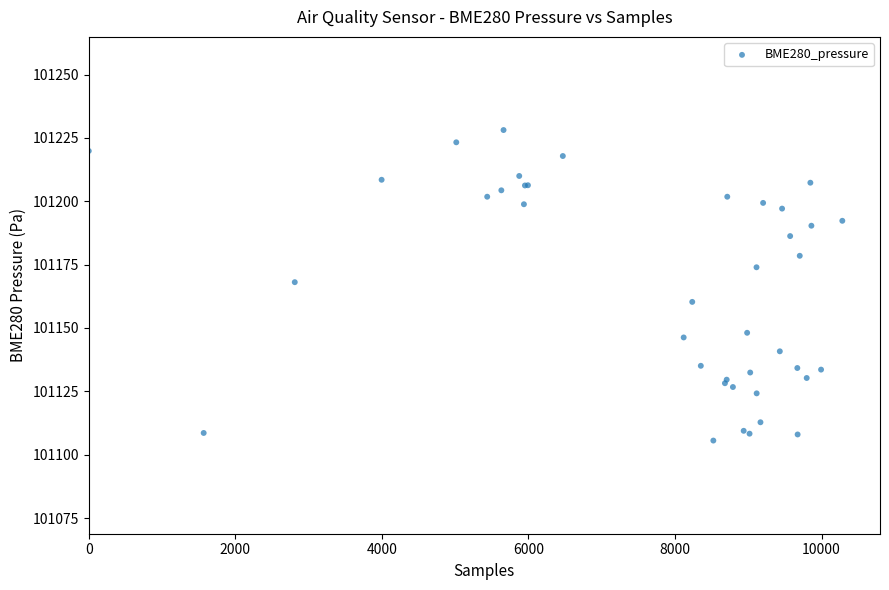

What Y value in the scatter plot is closest to 101166?

101168.1